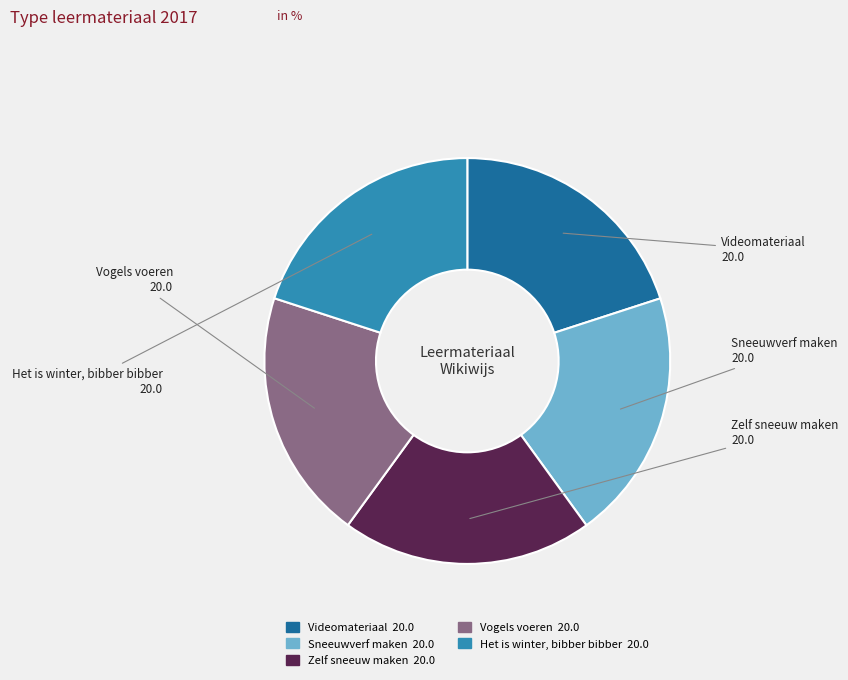

How many slices are in this pie chart?

5